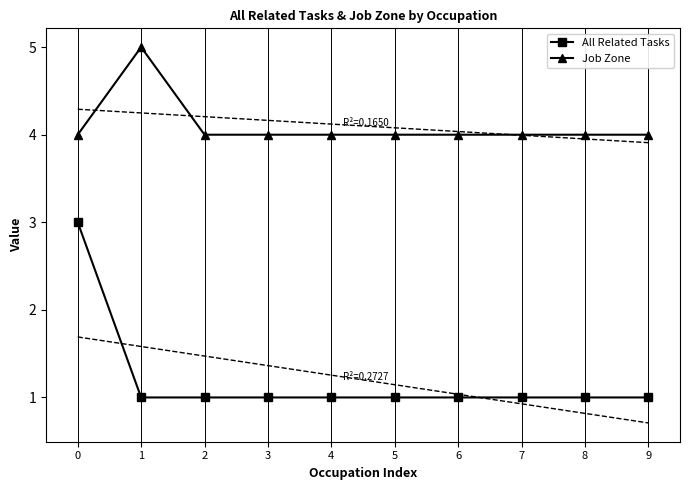

The All Related Tasks series shows 2 at 8. True or false?

False